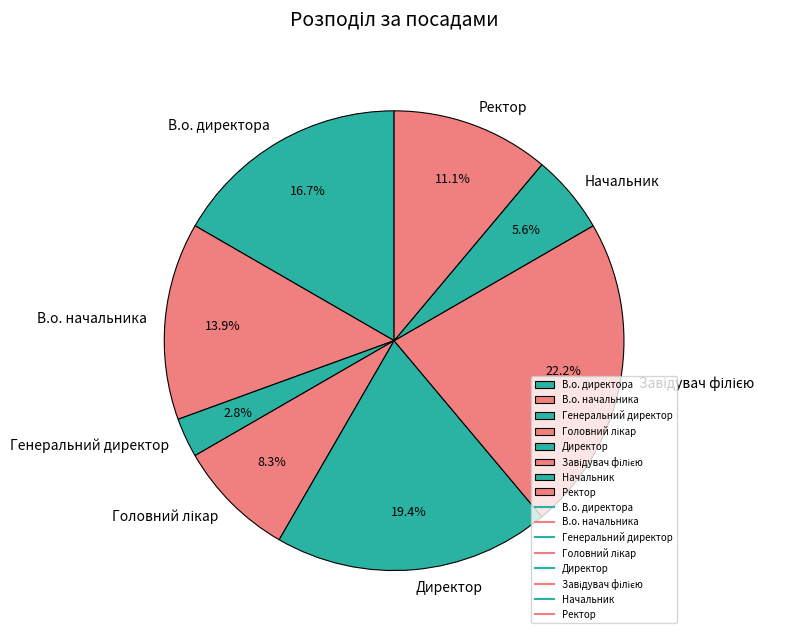

True or false: Ректор accounts for 5% of the total.

False